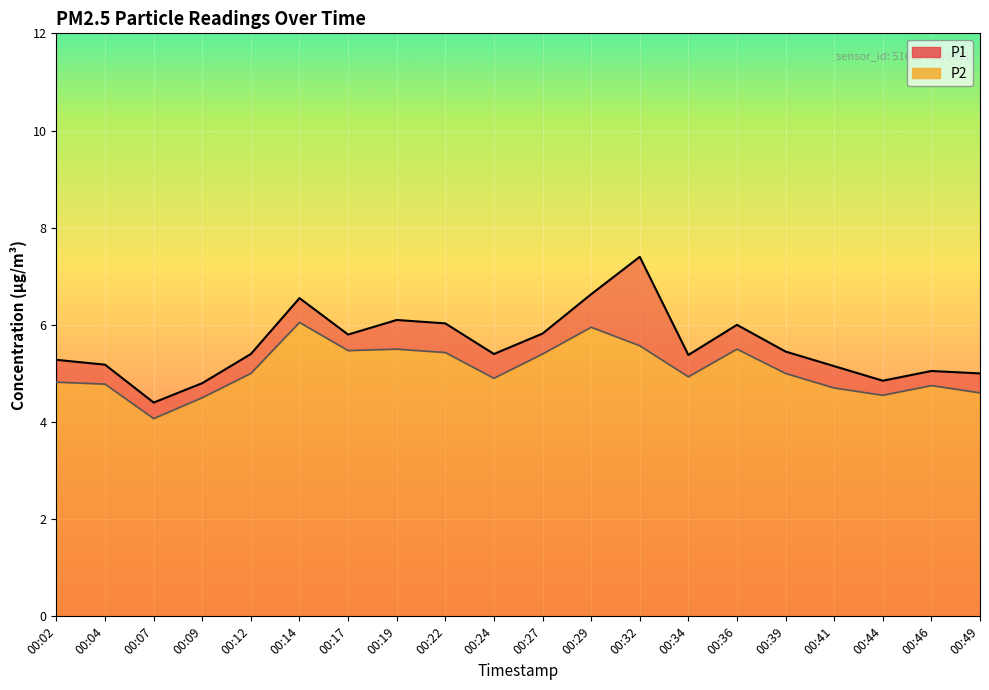

True or false: P2 and P1 intersect in this chart.

False